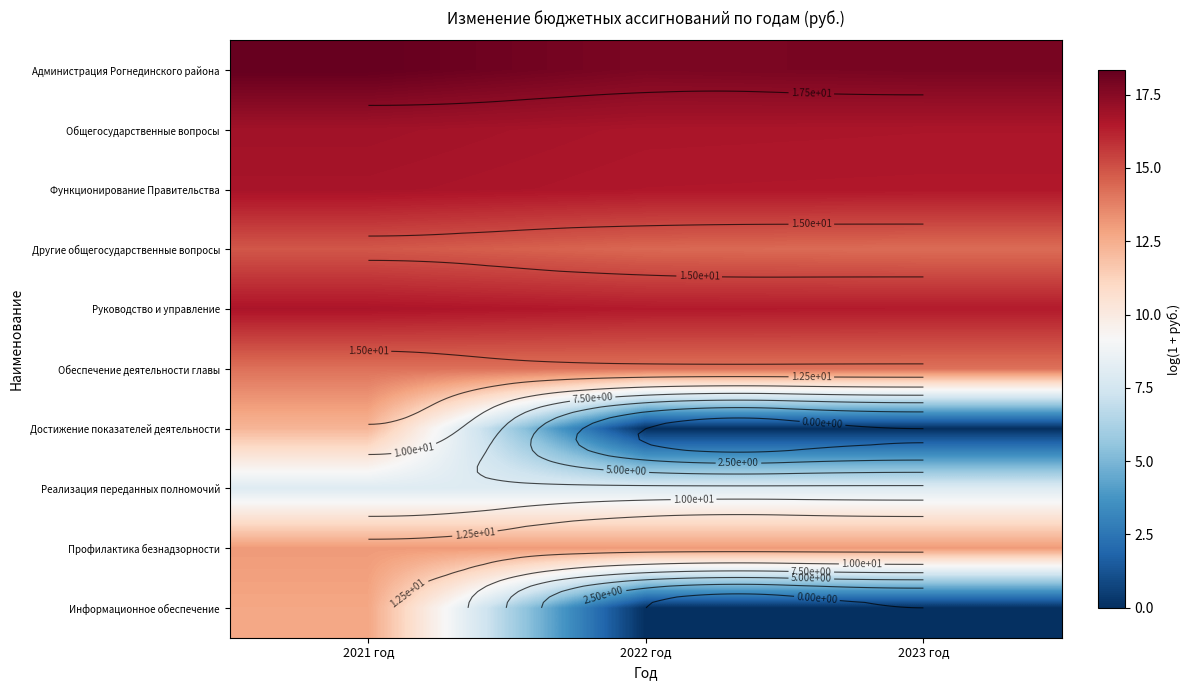

At 2023 год, list the series in order from largest to smallest.

Администрация Рогнединского района, Общегосударственные вопросы, Функционирование Правительства, Руководство и управление, Другие общегосударственные вопросы, Обеспечение деятельности главы, Профилактика безнадзорности, Реализация переданных полномочий, Достижение показателей деятельности, Информационное обеспечение